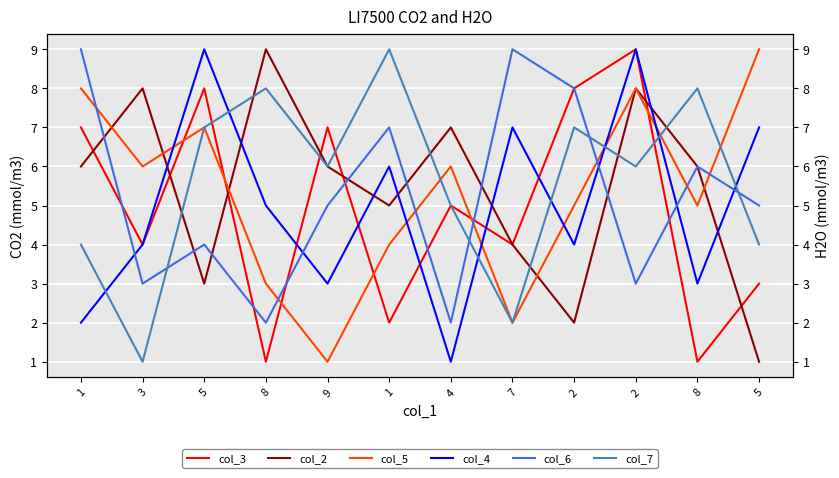

True or false: col_6 has a value of 3 at 3.

True